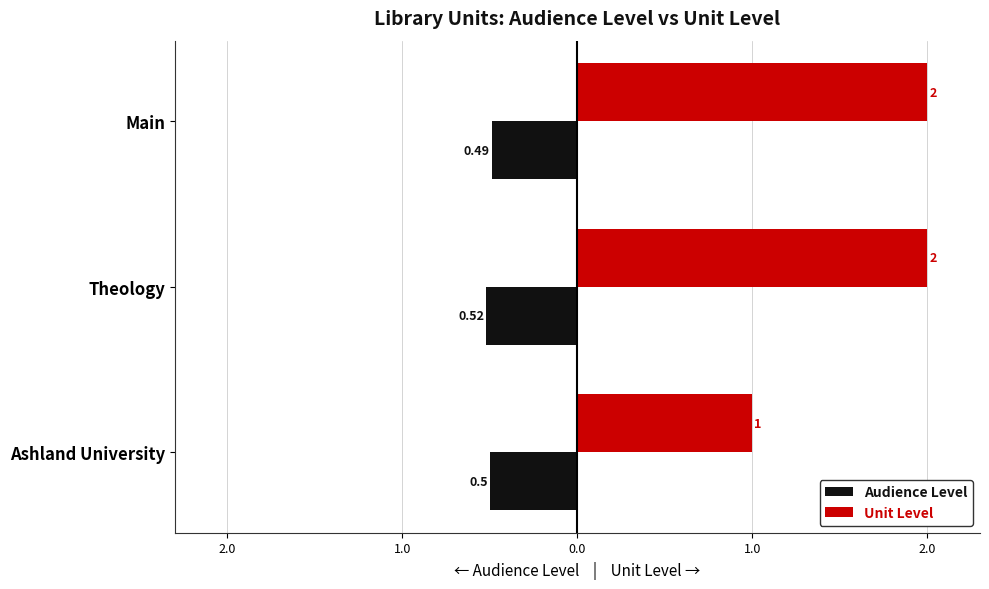

What are all the series names shown in the legend?

Audience Level, Unit Level